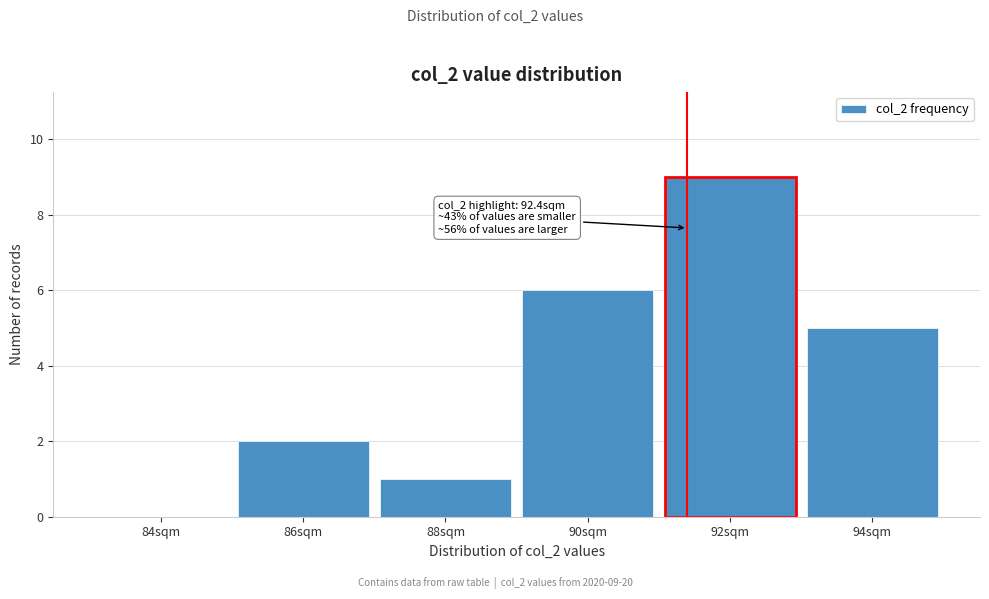

Reading left to right, transcribe all the data shown in this chart.

84sqm=0	86sqm=2	88sqm=1	90sqm=6	92sqm=9	94sqm=5